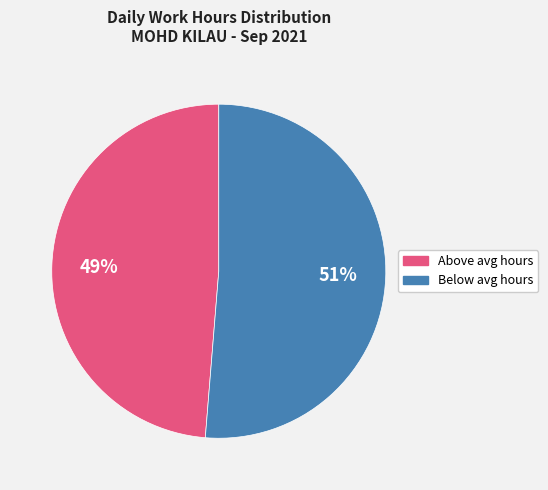

Count the number of slices in the pie.

2